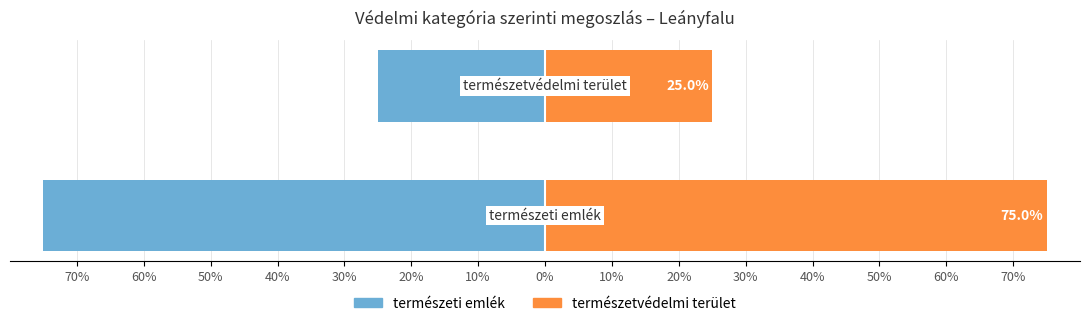

What is the spread (max minus min) of values at 10%?

150